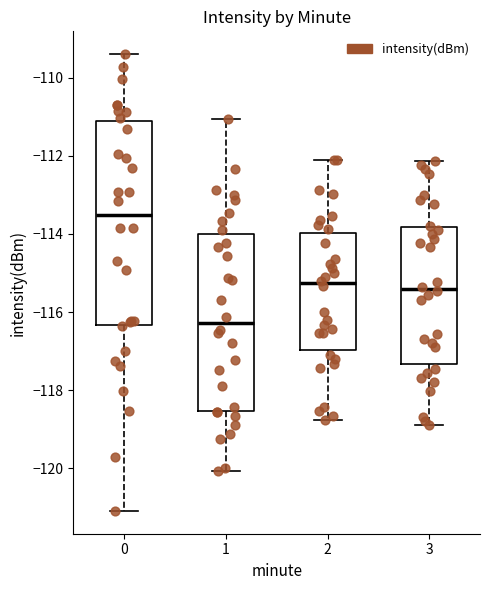

Where does the lower whisker of the box at x = 2 end on the y-axis? The values are not printed on the chart, so give them approximately, as read against the axis.

-118.8